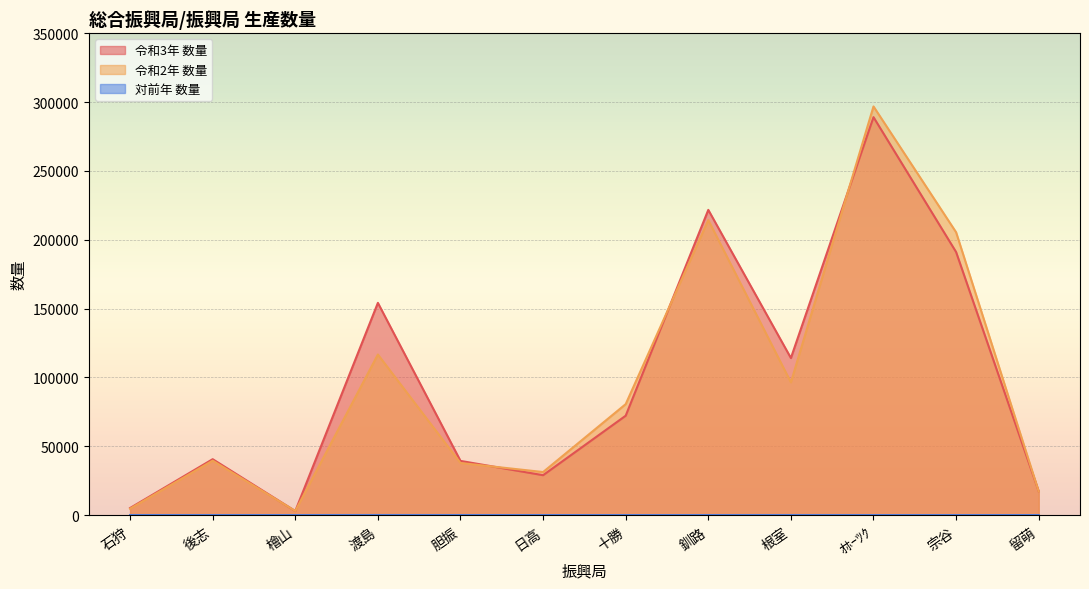

Rank the categories by 令和2年 数量 value from highest to lowest.

ｵﾎｰﾂｸ, 釧路, 宗谷, 渡島, 根室, 十勝, 後志, 胆振, 日高, 留萌, 石狩, 檜山